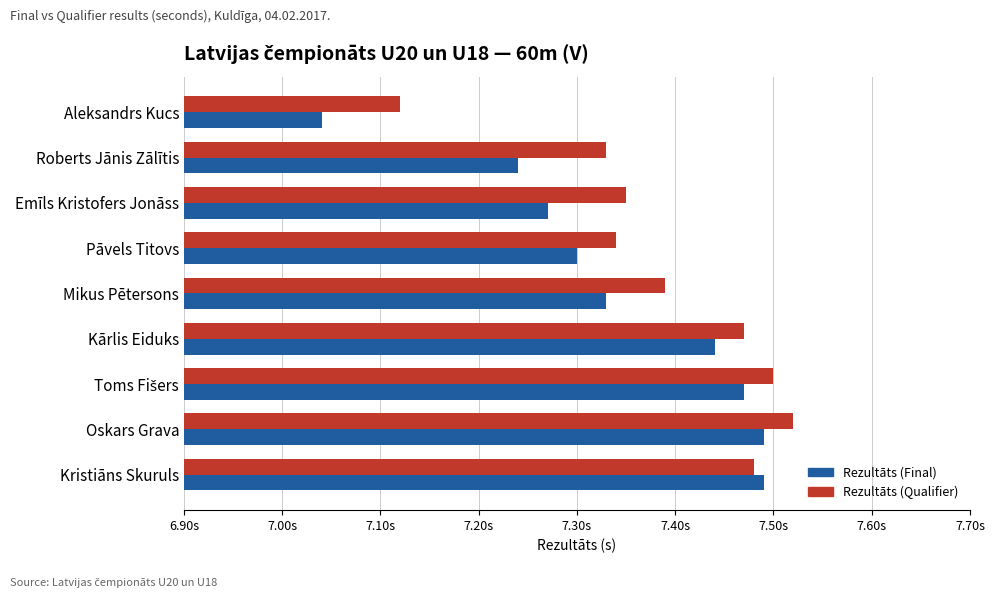

Rank the series by their maximum value, from lowest to highest.

Rezultāts (Final), Rezultāts (Qualifier)